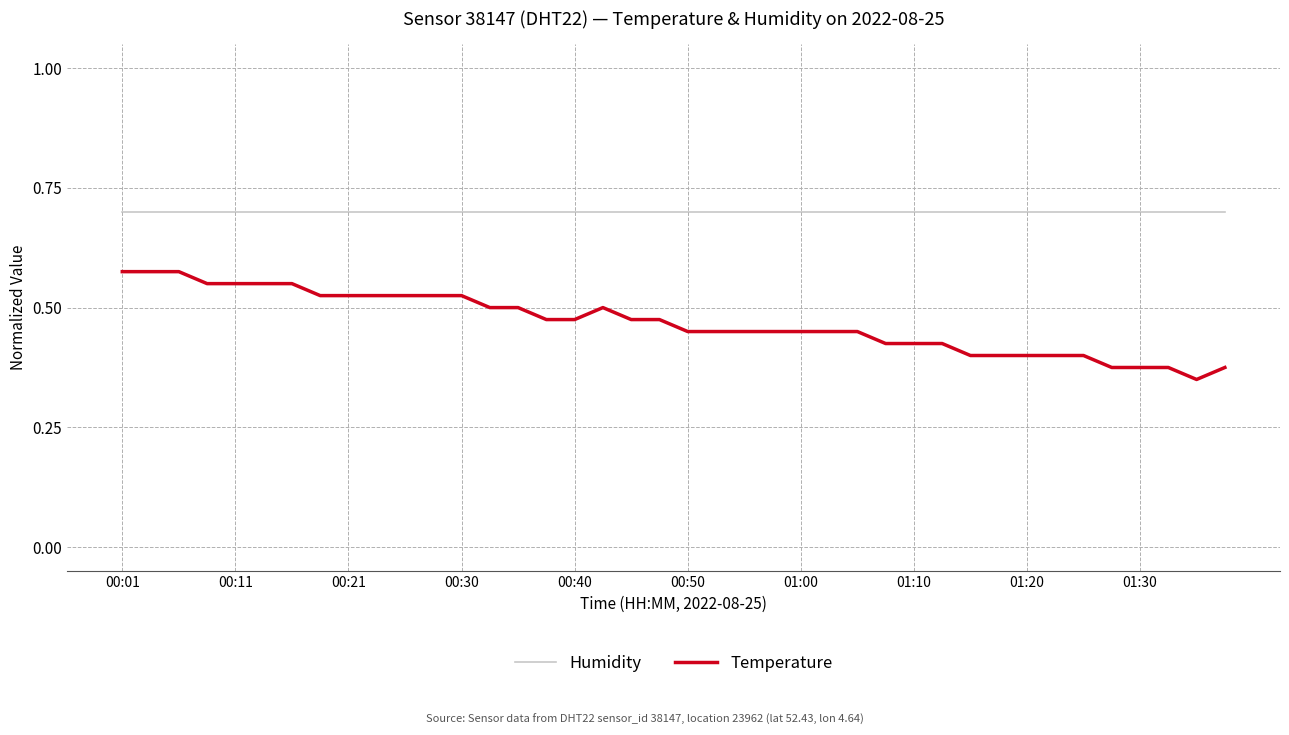

Rank the series by their maximum value, from lowest to highest.

Temperature, Humidity